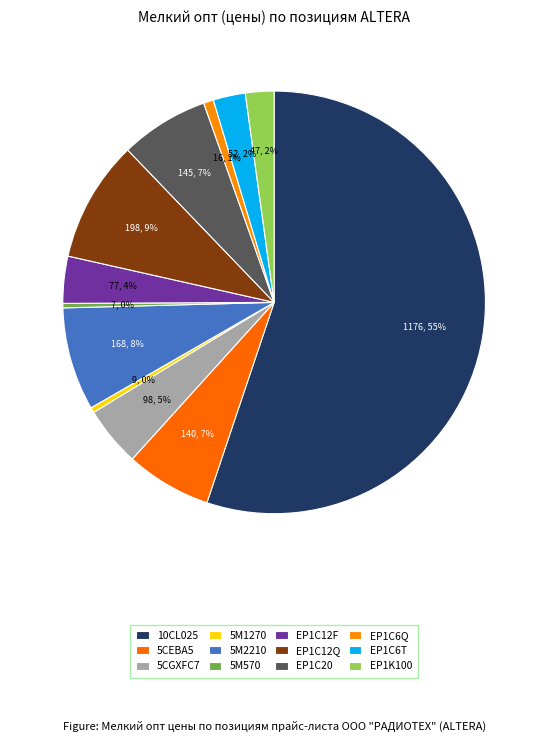

Which category accounts for the majority?

ALTERA (10CL025YU256I7G)